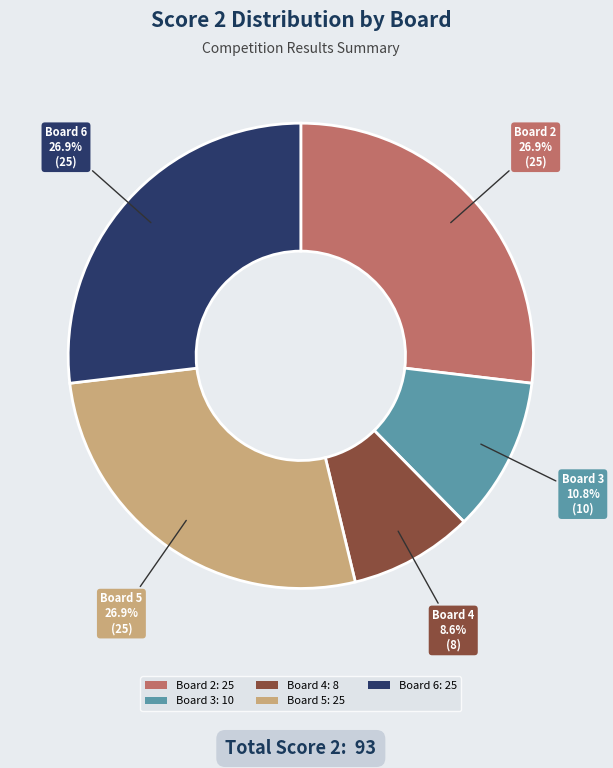

Is there a majority slice in this chart?

No